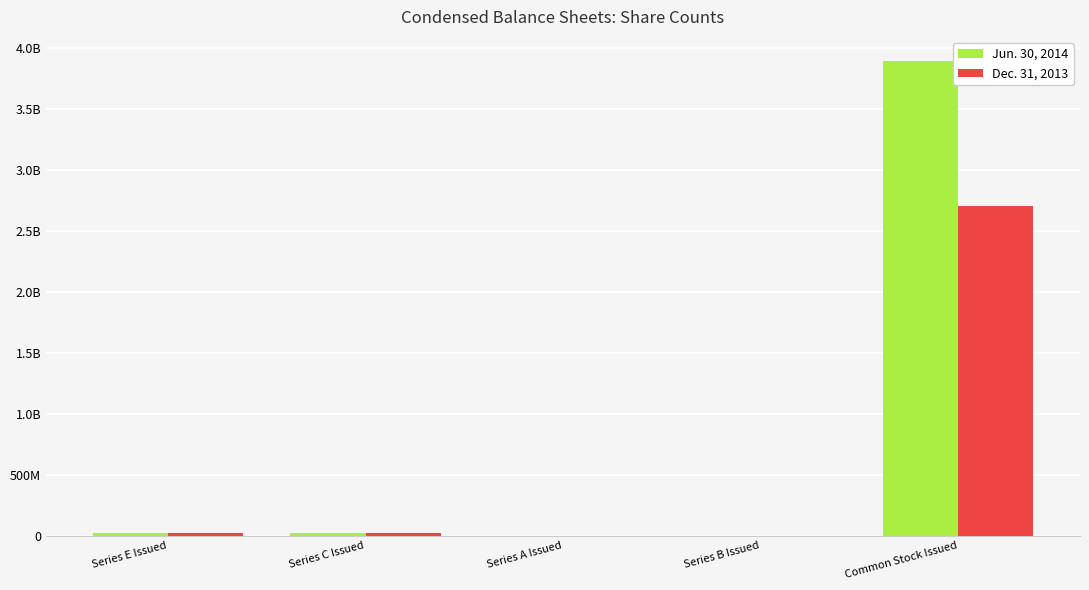

Are the bars horizontal?

No